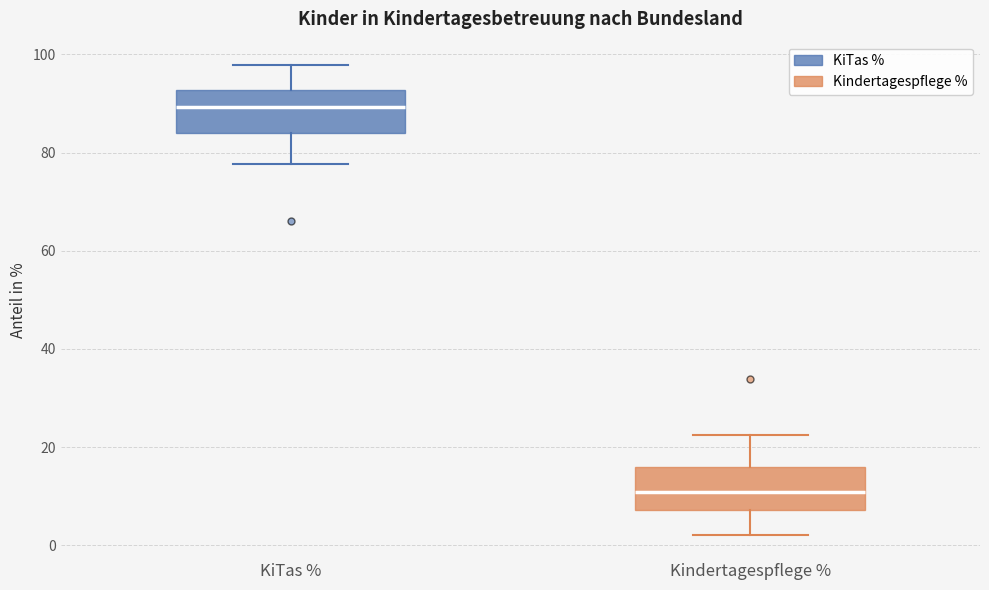

Which box has the highest median line?

KiTas %